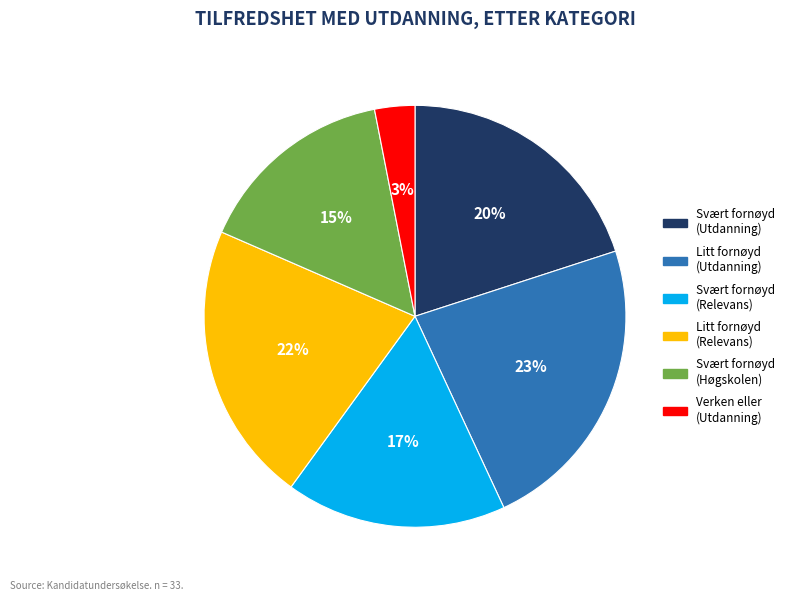

How many segments does this pie chart have?

6